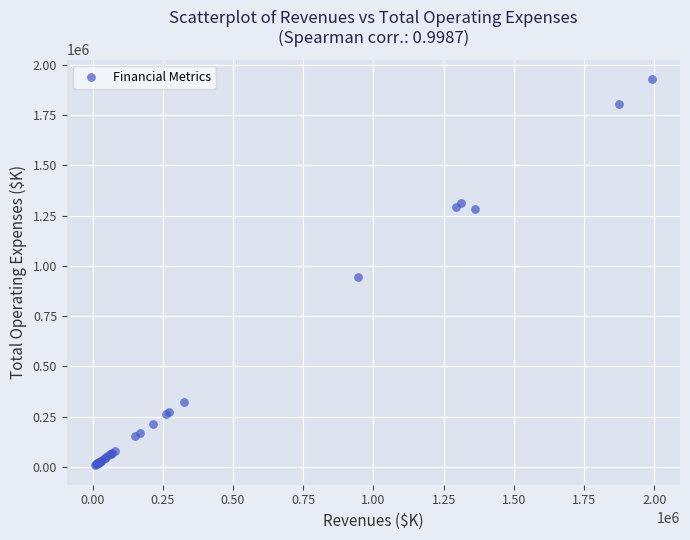

What Y value in the scatter plot is closest to 968839?

944275